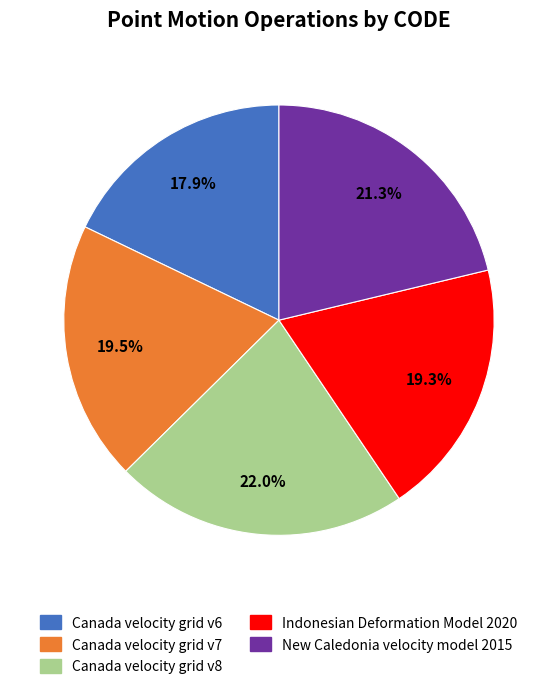

Combined, do New Caledonia velocity model 2015 and Canada velocity grid v7 account for over 50%?

No